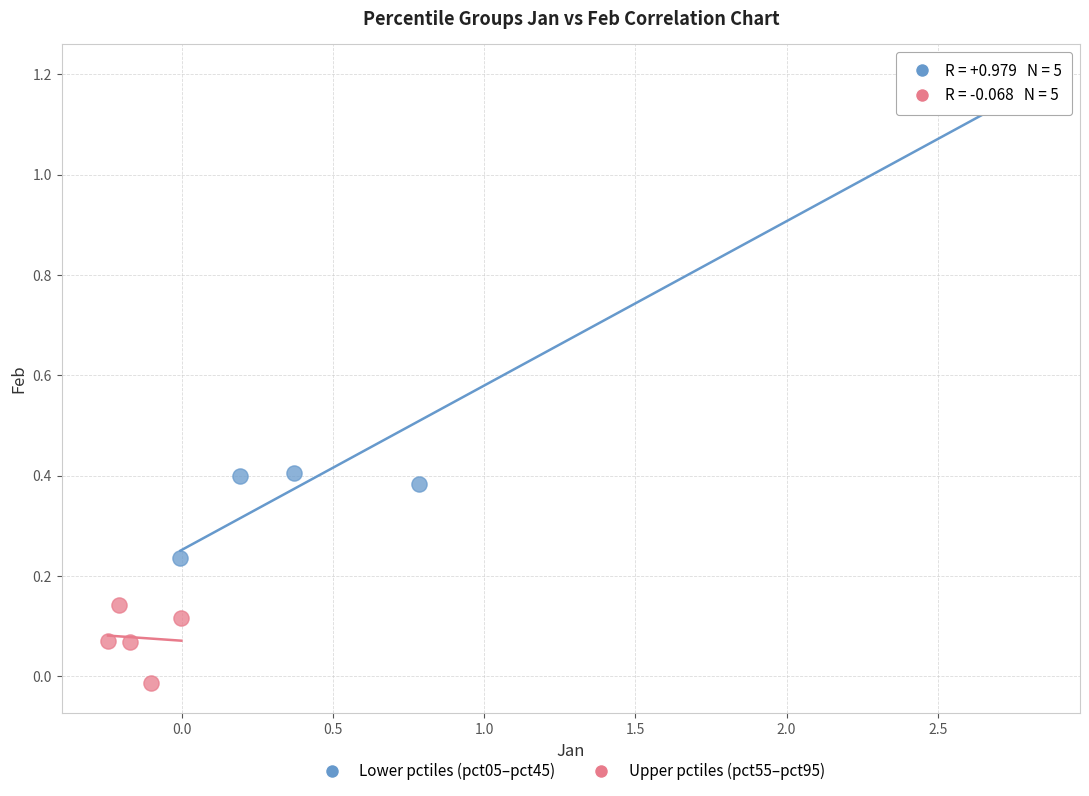

Which series contains the lowest Y value?

Upper pctiles (pct55–pct95)